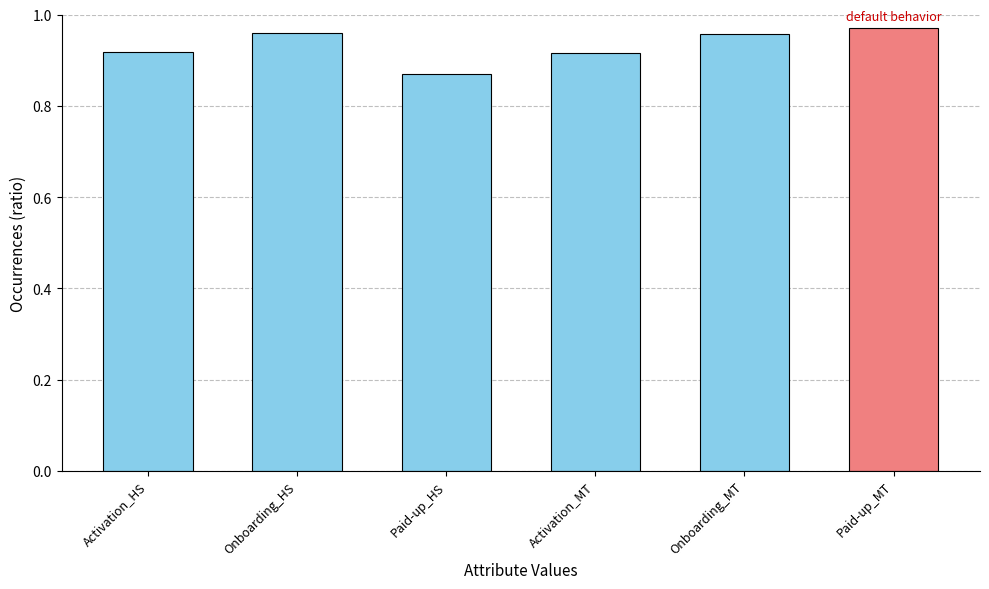

What is the sum of the values at Paid-up_HS and Paid-up_MT?

1.8